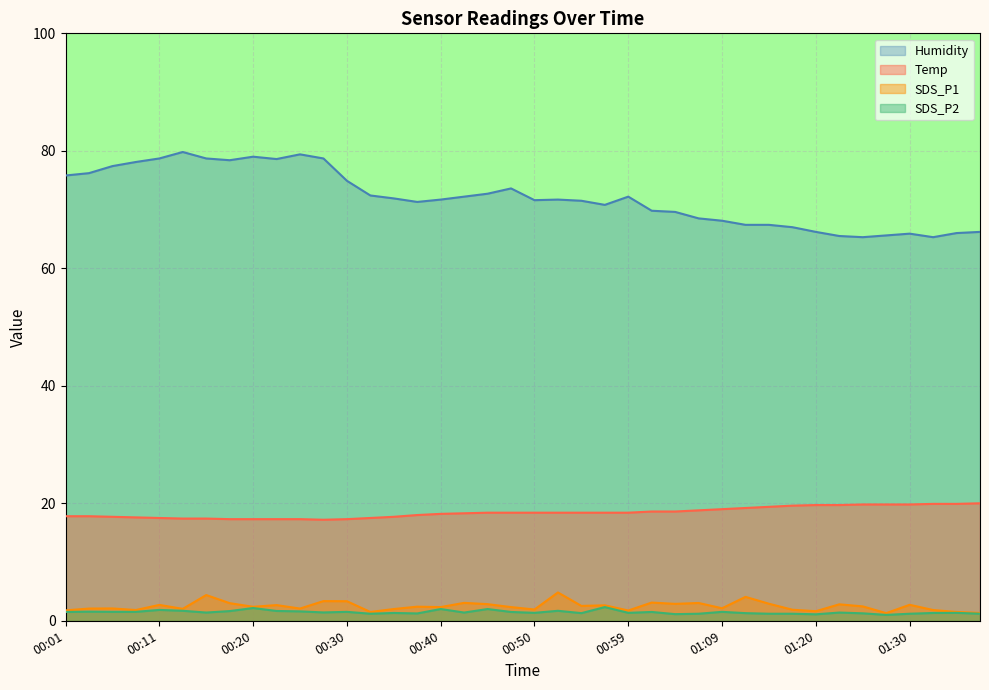

What is the minimum value shown in the chart?

1.0